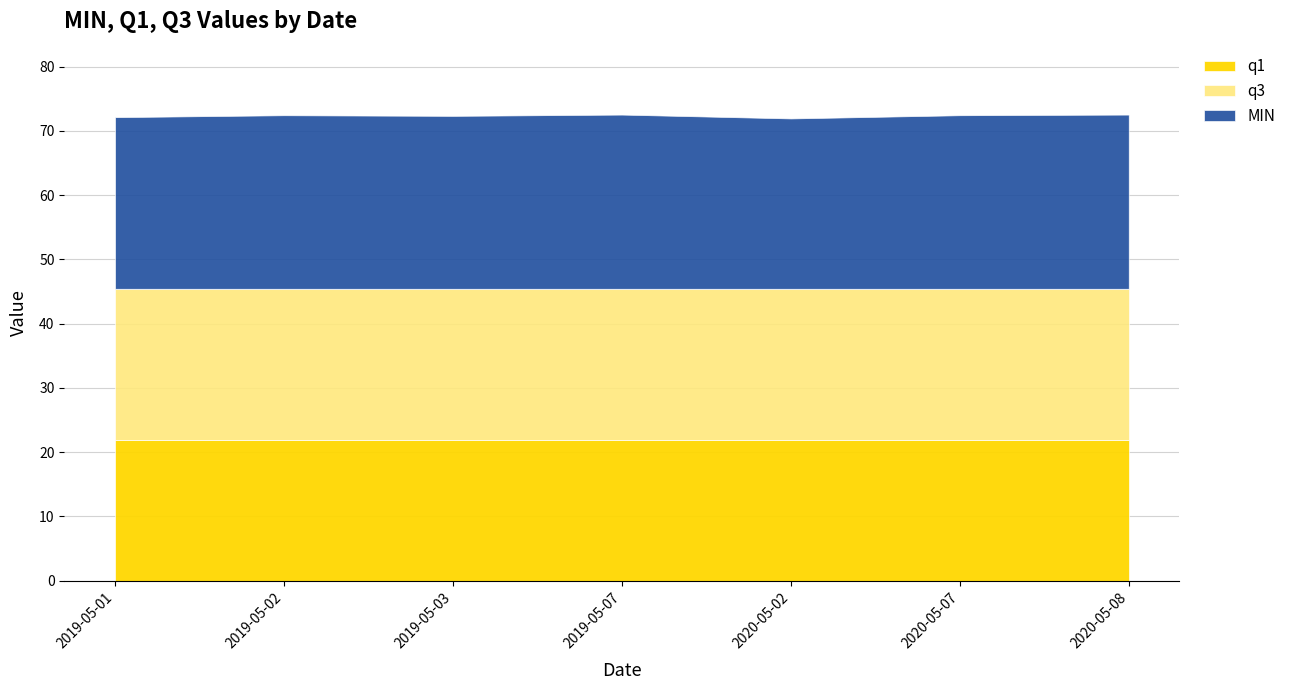

True or false: q1 has more than 2 points higher than both neighbors.

False